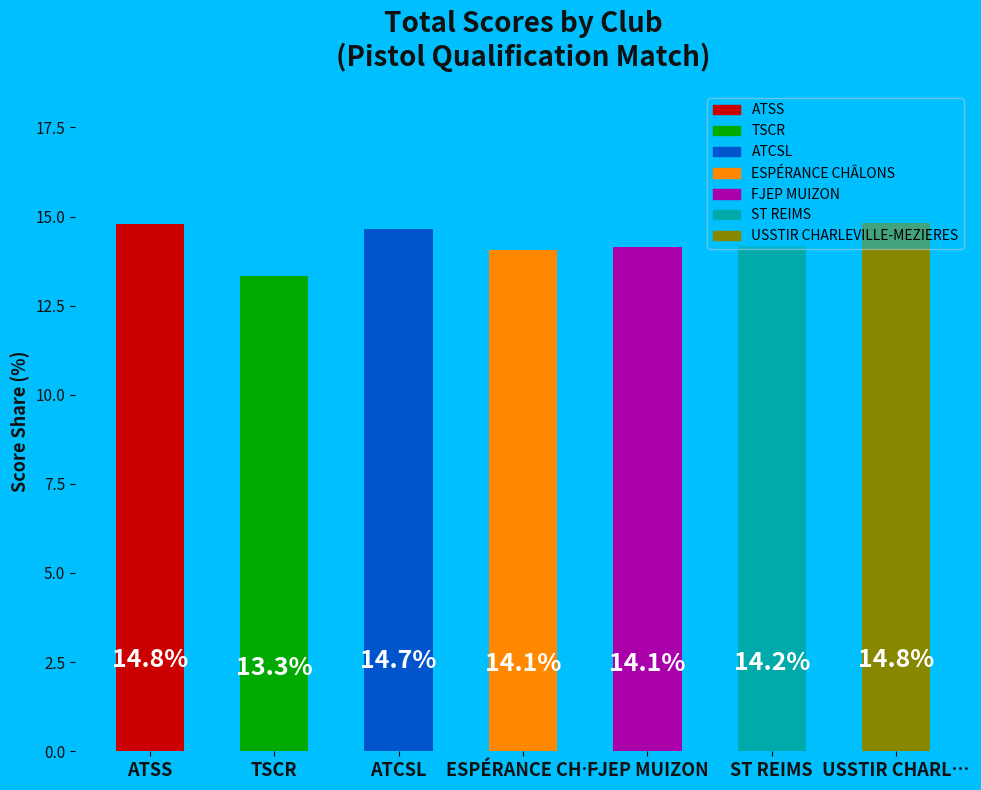

How many values are below 14?

1